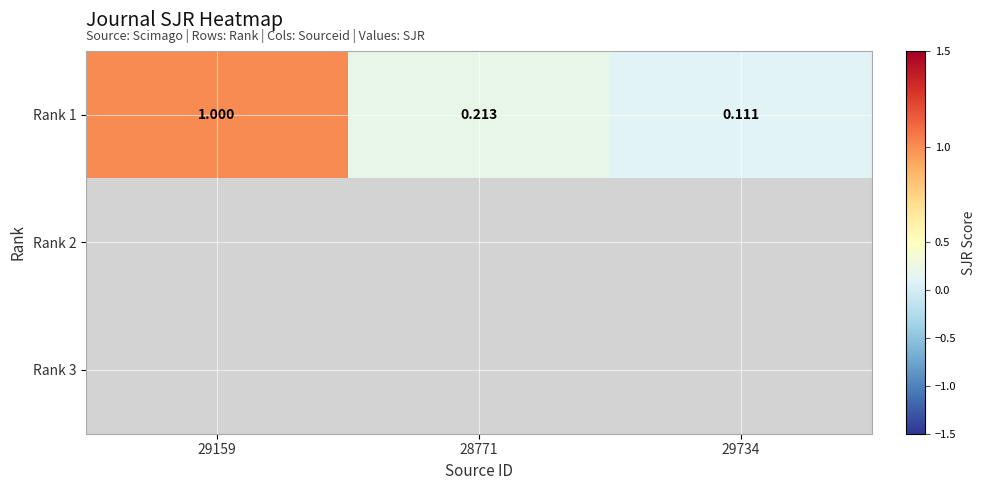

Rank the series by their maximum value, from highest to lowest.

Rank 1, Rank 2, Rank 3